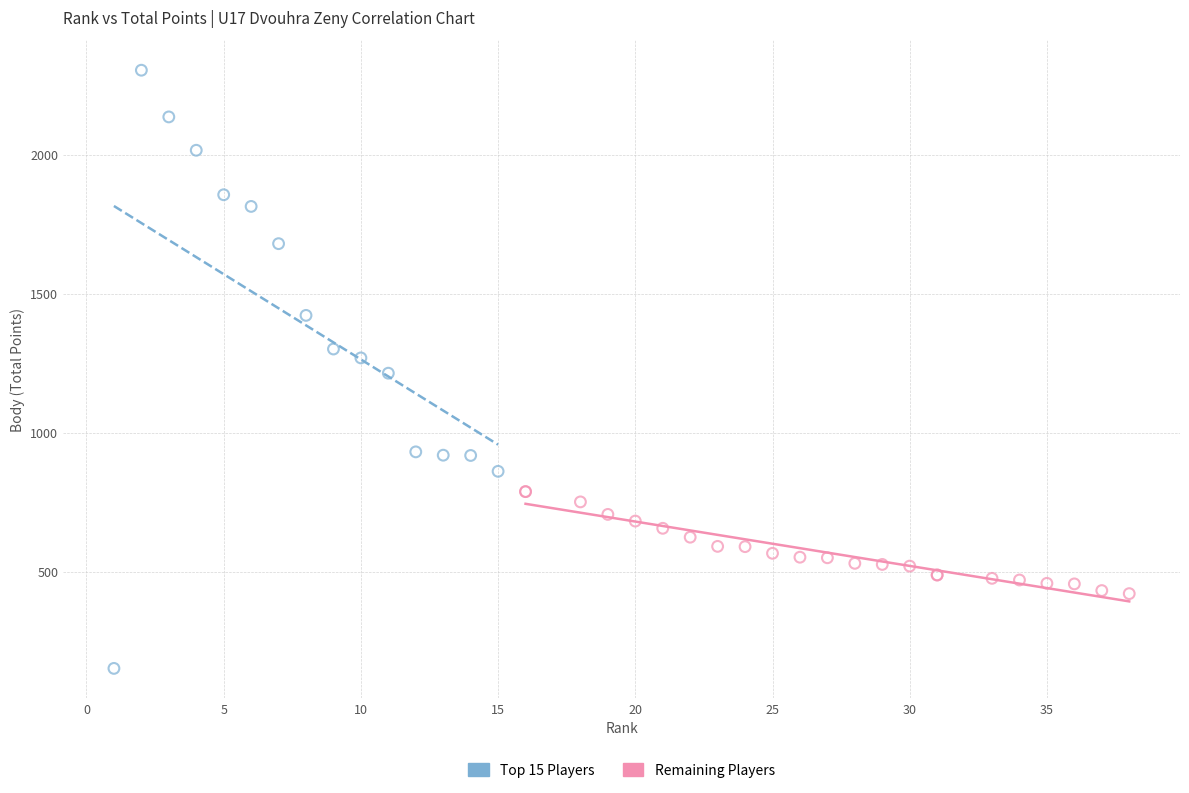

Which series contains the lowest Y value?

Top 15 Players